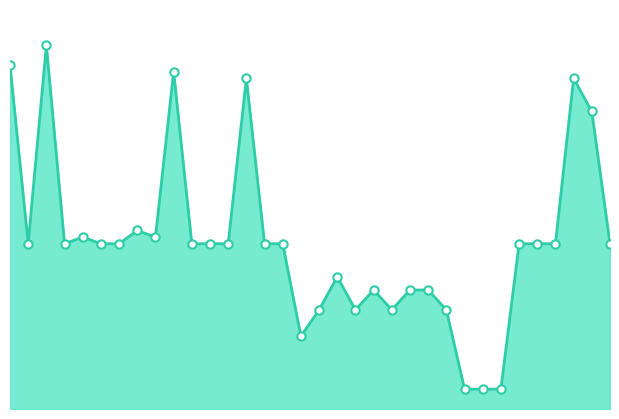

At which category does the data reach its first local valley?

44.03.04